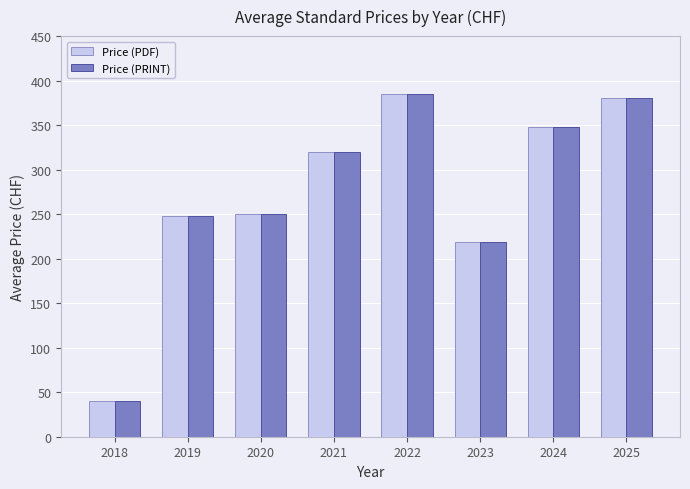

What is the difference between the Price (PDF) values at 2020 and 2021?

70.0